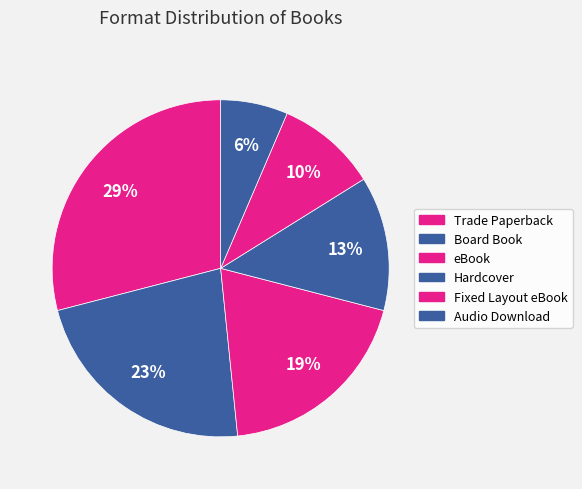

To the nearest percent, what percentage of the pie is Board Book?

23%